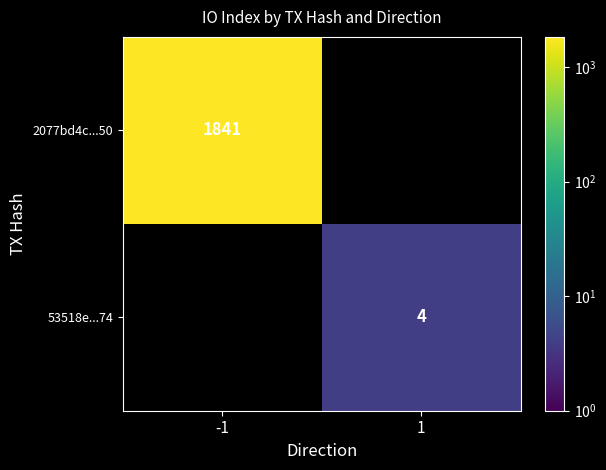

The 53518e...74 series shows 4 at 1. True or false?

True